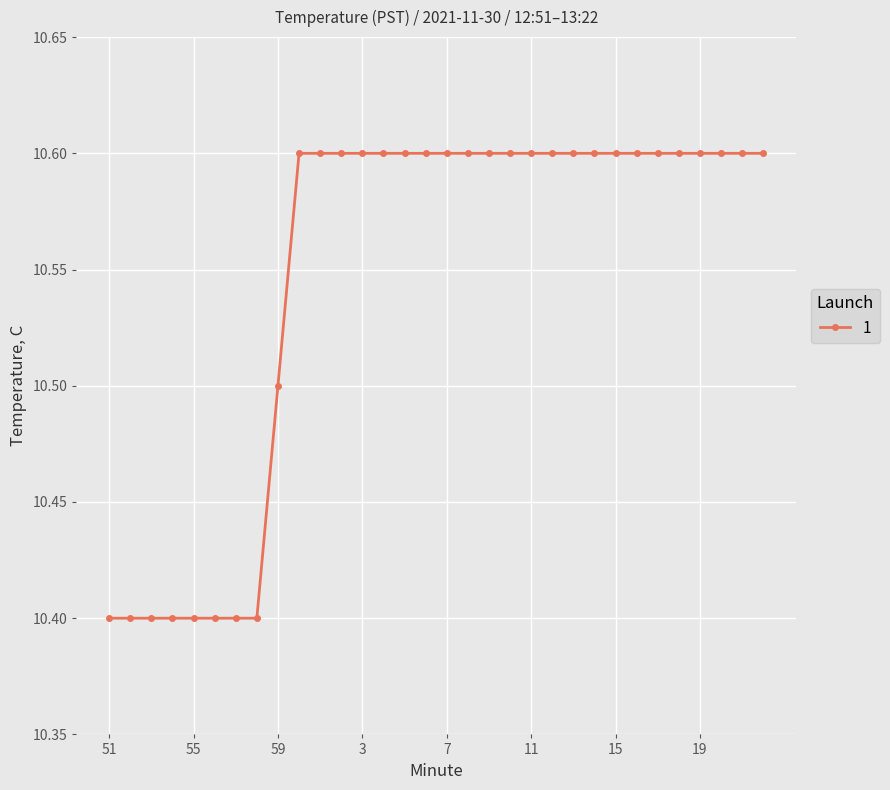

Does the chart have visible grid lines?

Yes